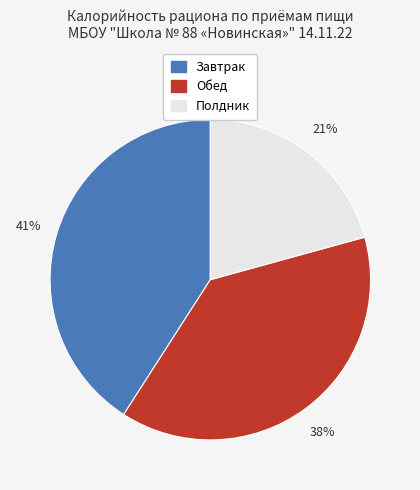

Which category has the biggest portion of the pie?

Завтрак